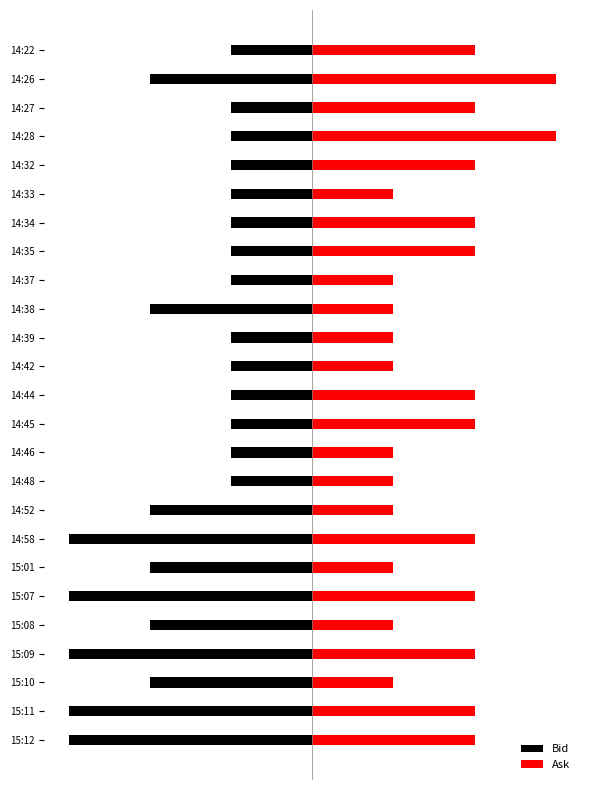

Reading left to right, what are all the values shown in this chart?

Bid: -3.0	-3.0	-2.0	-3.0	-2.0	-3.0	-2.0	-3.0	-2.0	-1.0	-1.0	-1.0	-1.0	-1.0	-1.0	-2.0	-1.0	-1.0	-1.0	-1.0	-1.0	-1.0	-1.0	-2.0	-1.0
Ask: 2.0	2.0	1.0	2.0	1.0	2.0	1.0	2.0	1.0	1.0	1.0	2.0	2.0	1.0	1.0	1.0	1.0	2.0	2.0	1.0	2.0	3.0	2.0	3.0	2.0